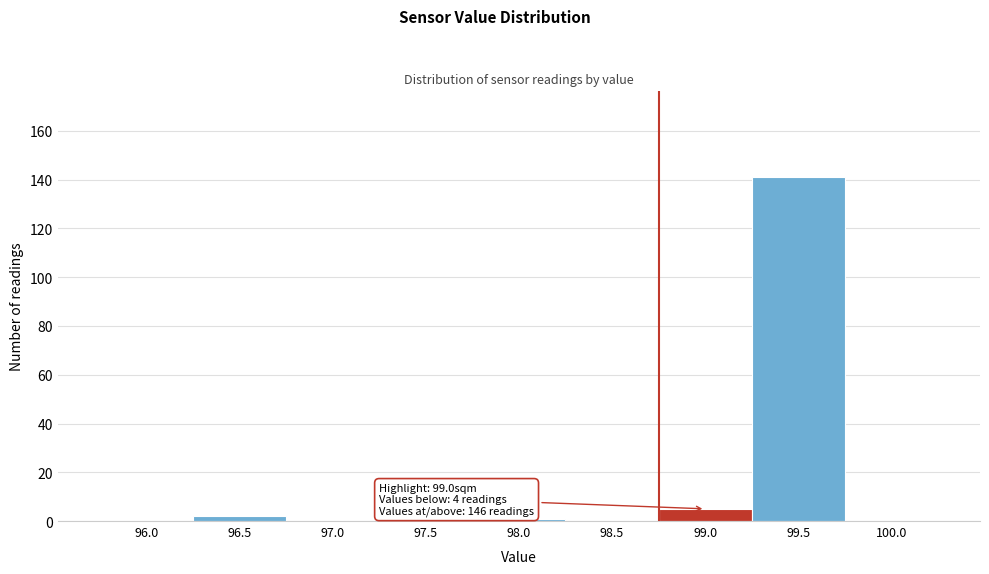

Reading left to right, extract all data points from this chart.

96.0=0	96.5=2	97.0=0	97.5=1	98.0=1	98.5=0	99.0=5	99.5=141	100.0=0